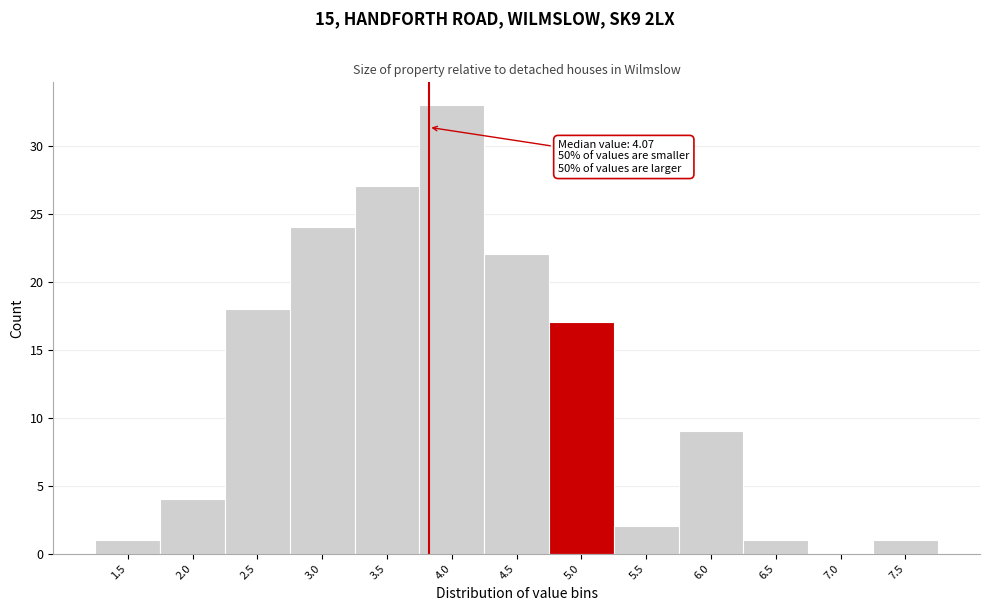

Reading left to right, list all the values displayed in this chart.

1.5=1	2.0=4	2.5=18	3.0=24	3.5=27	4.0=33	4.5=22	5.0=17	5.5=2	6.0=9	6.5=1	7.0=0	7.5=1